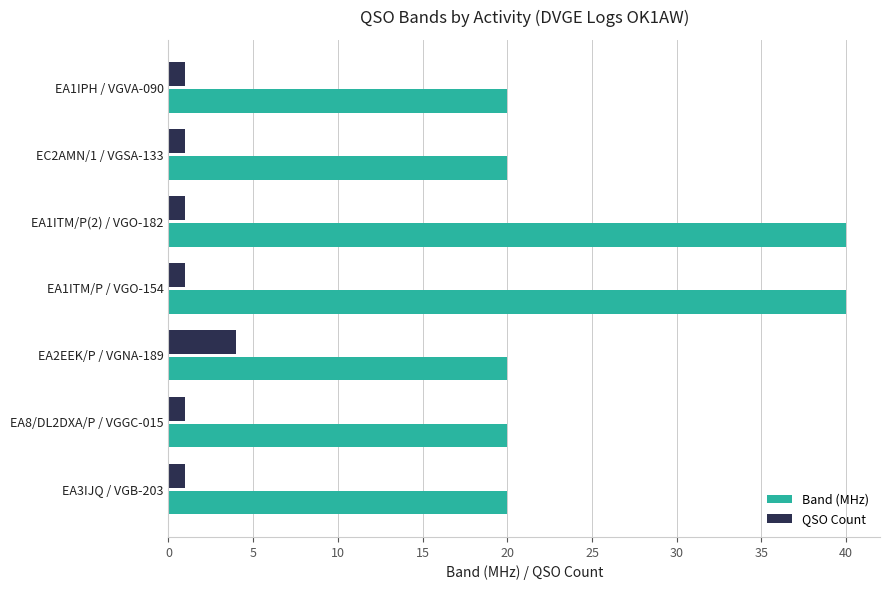

Which series has the widest spread of values?

Band (MHz)